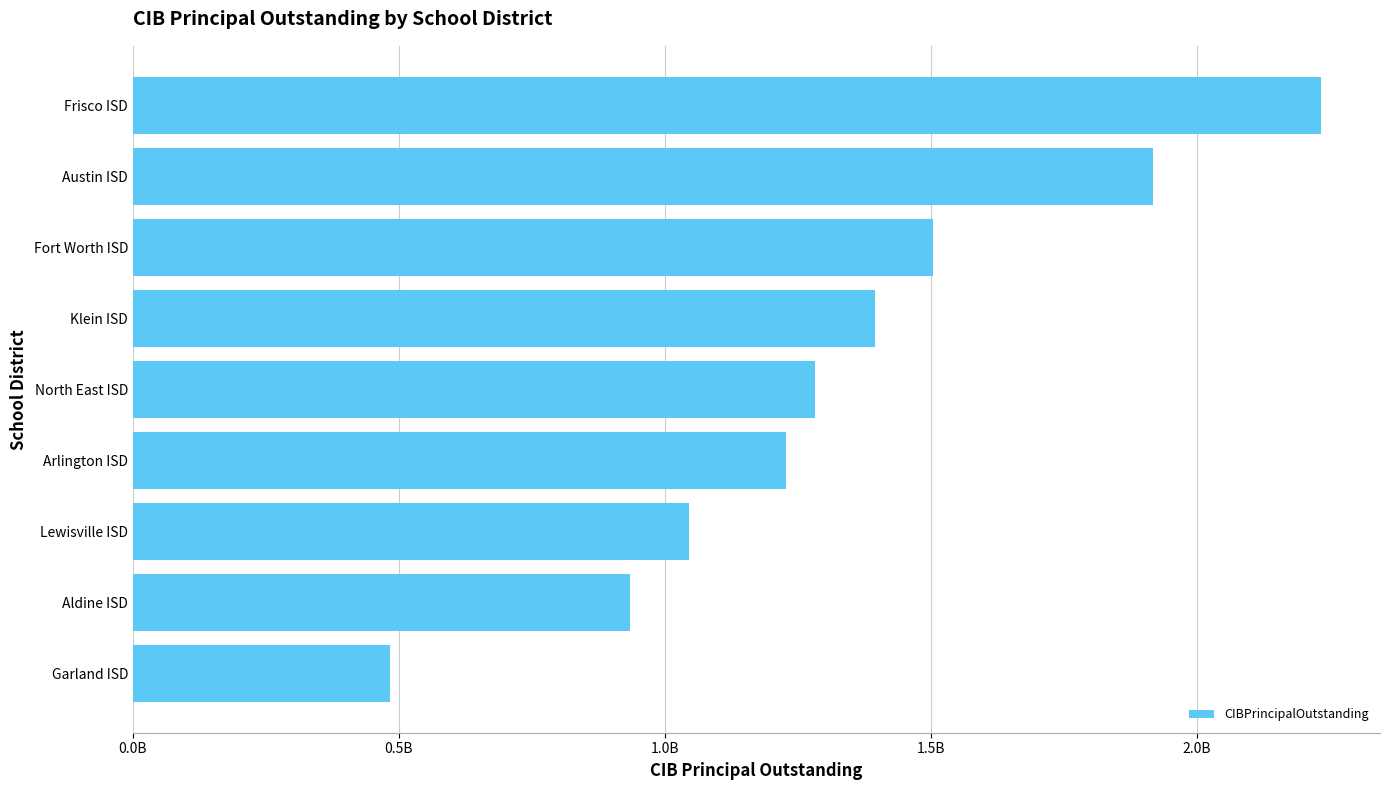

Rank the categories by value from lowest to highest.

Garland ISD, Aldine ISD, Lewisville ISD, Arlington ISD, North East ISD, Klein ISD, Fort Worth ISD, Austin ISD, Frisco ISD